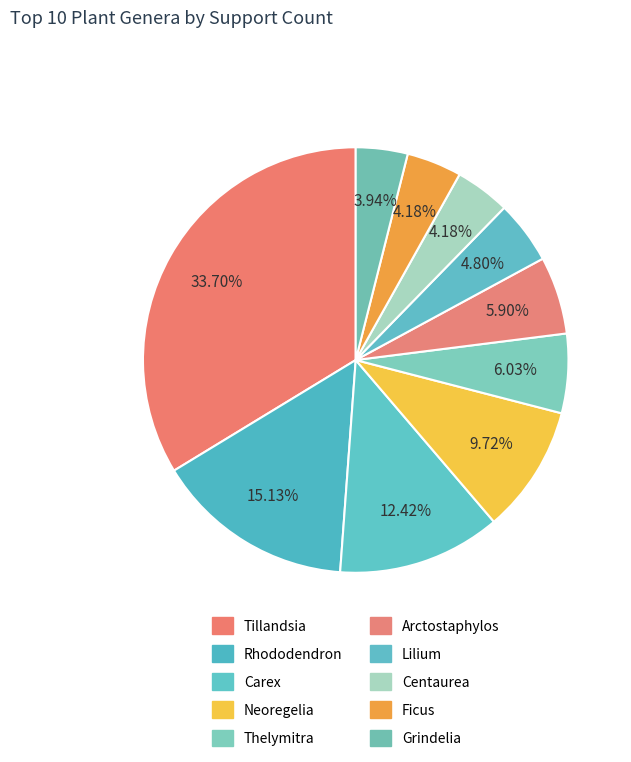

Which slice is the smallest?

Grindelia